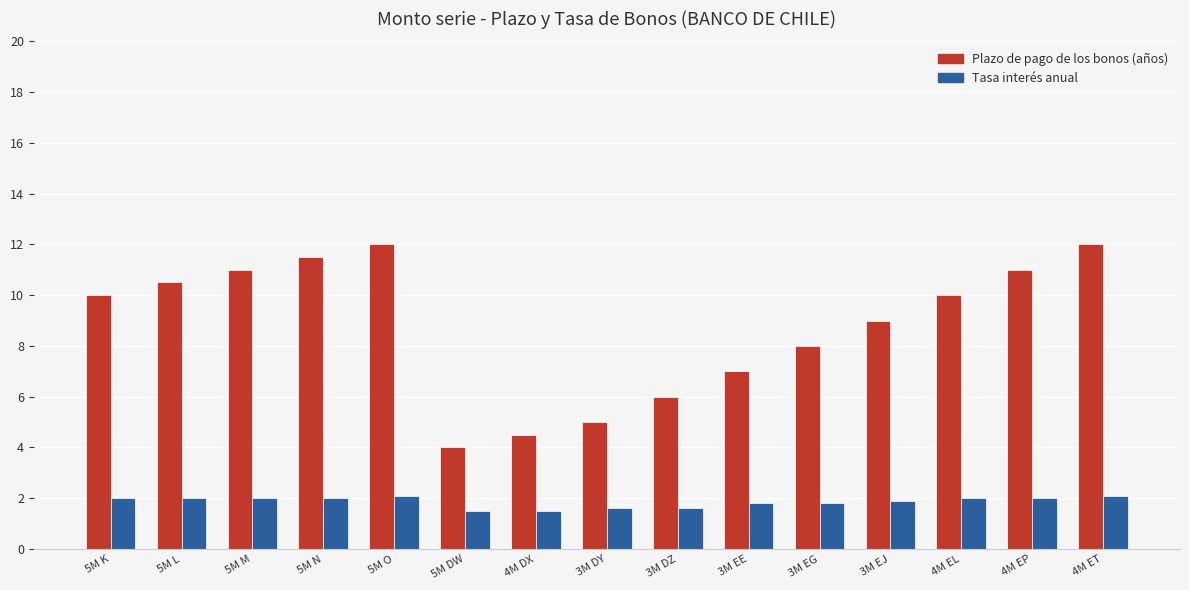

What are all the series names shown in the legend?

Plazo de pago de los bonos (años), Tasa interés anual